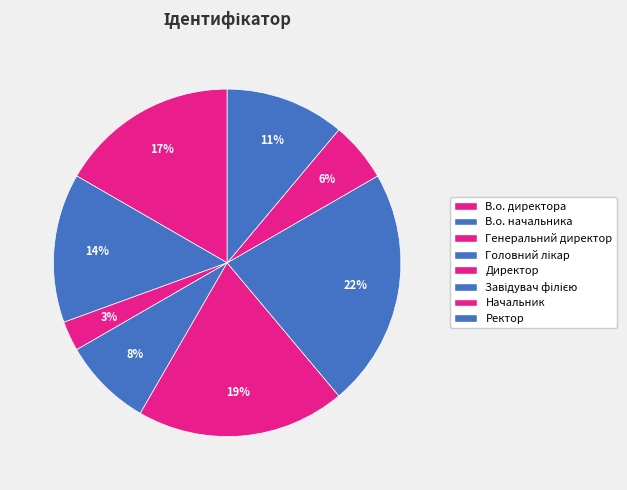

How many segments does this pie chart have?

8